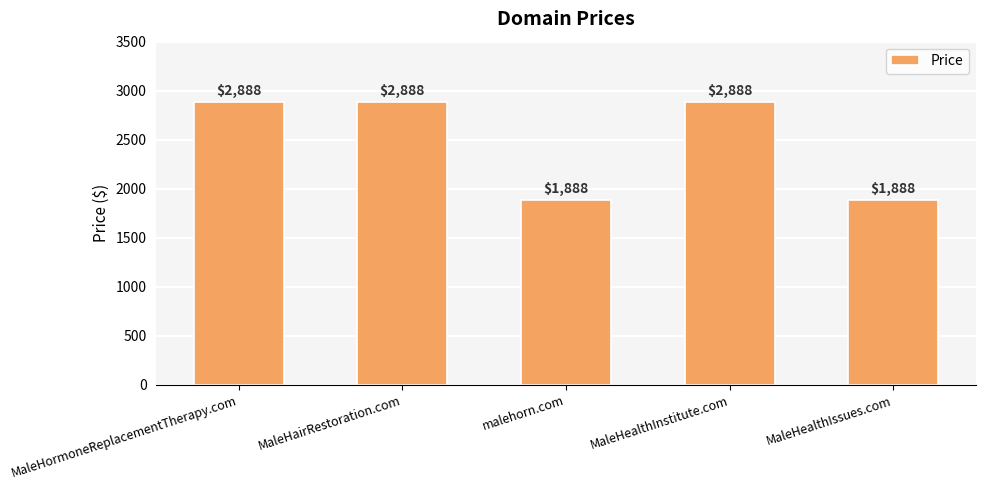

Approximately how many times larger is the value at MaleHairRestoration.com compared to MaleHealthInstitute.com?

1.0